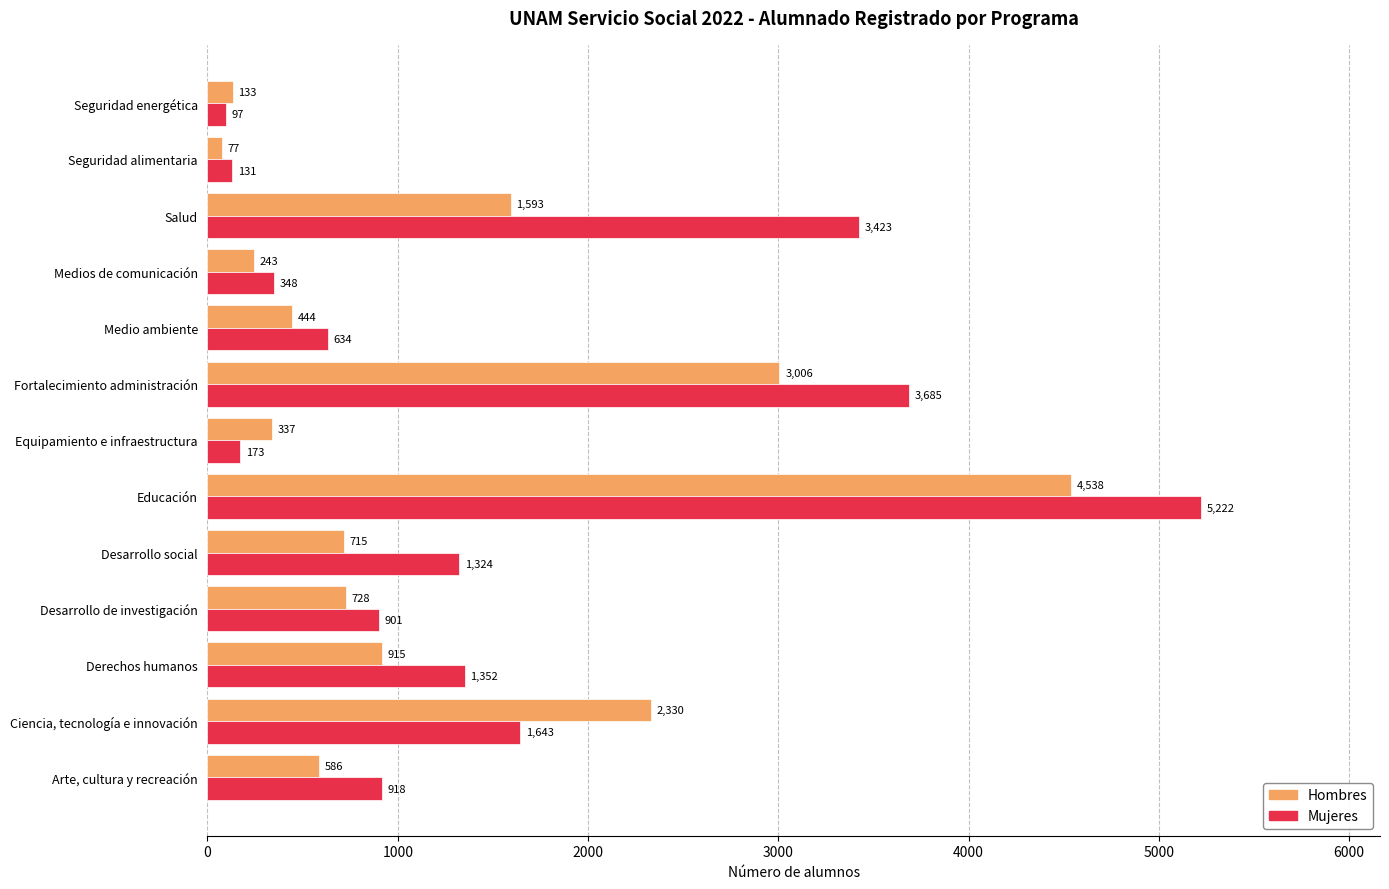

What is the difference between the maximum and minimum values in the Hombres series?

4461